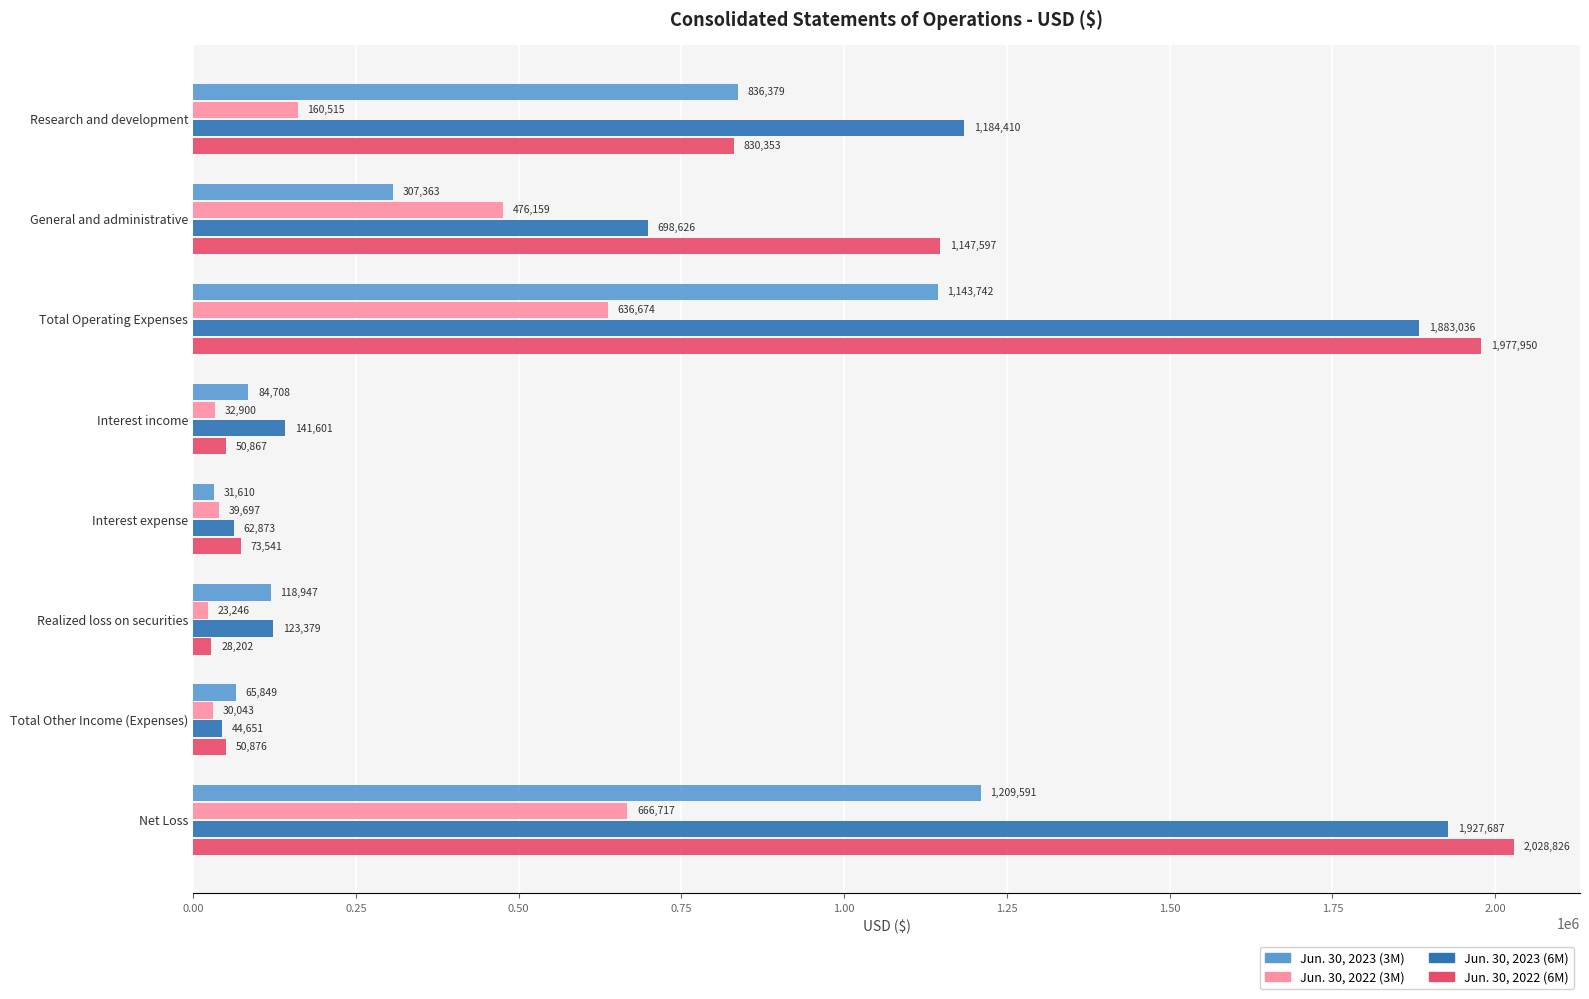

Which series has the largest total across all categories?

Jun. 30, 2022 (6M)